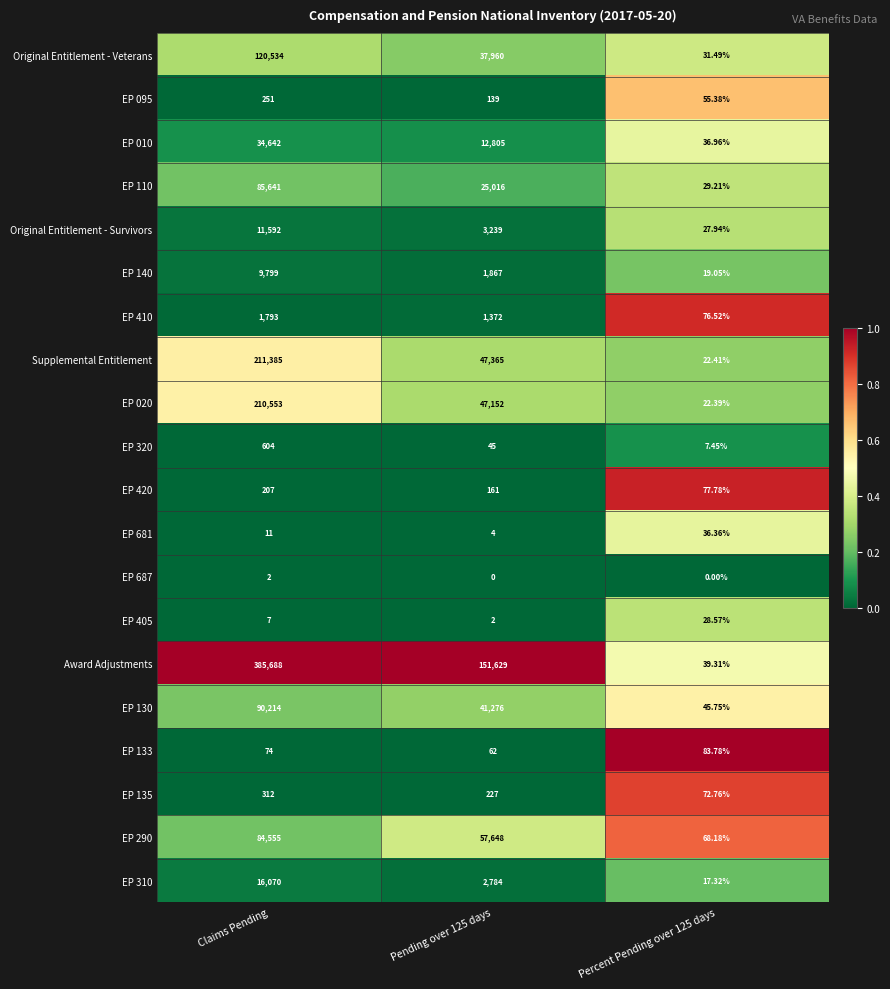

Is the value of Original Entitlement - Survivors at Pending over 125 days greater than the value of EP 010 at Claims Pending?

No